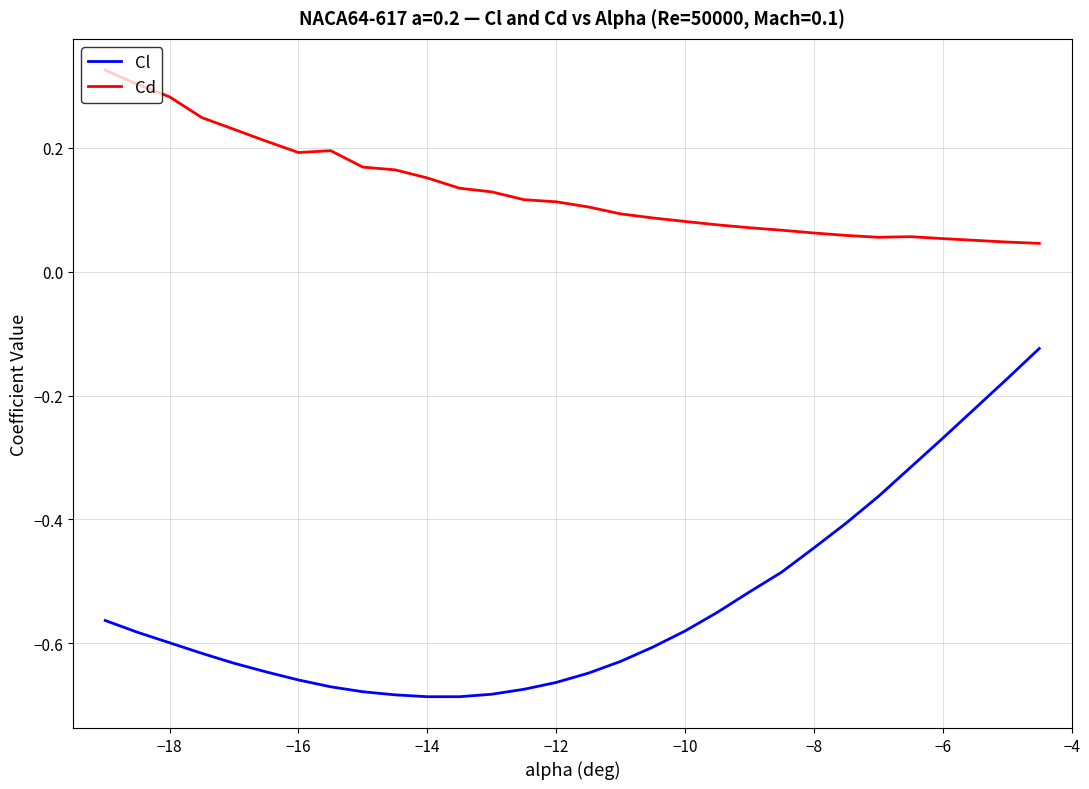

Rank the series by their average value, from lowest to highest.

Cl, Cd